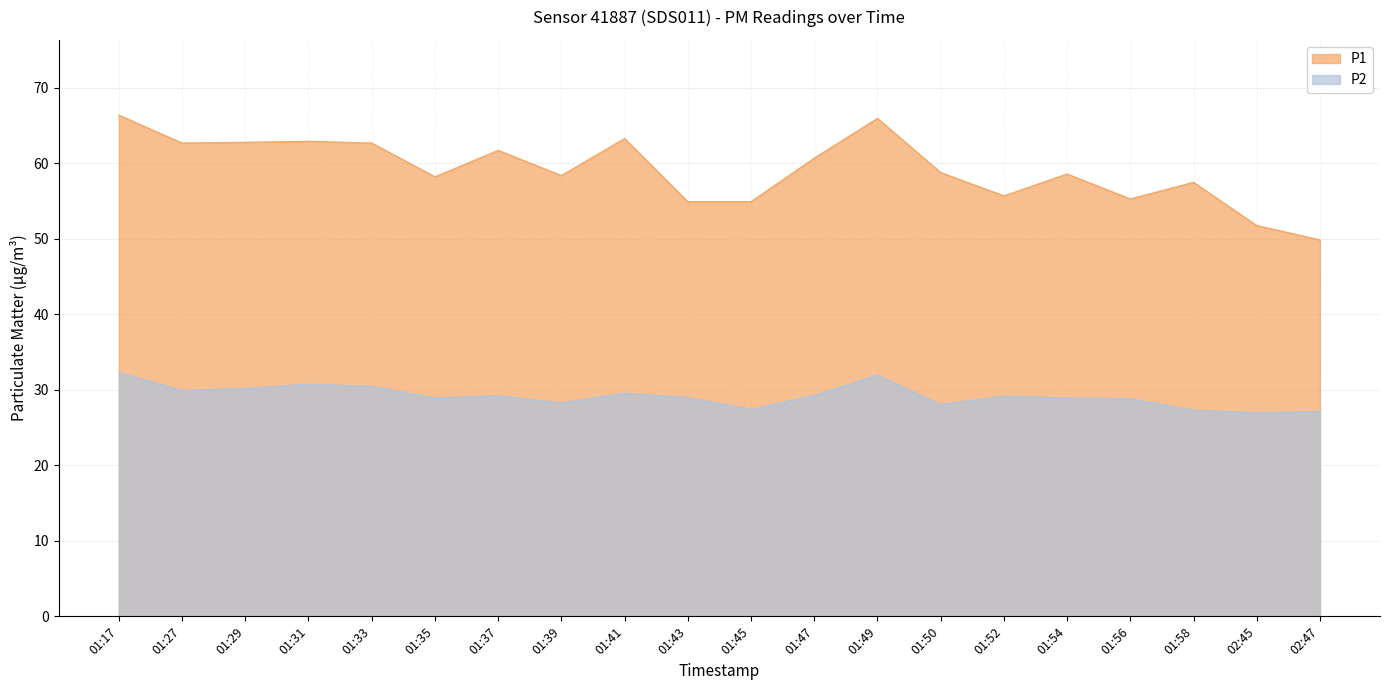

Which series changed the most between 01:17 and 01:43?

P1